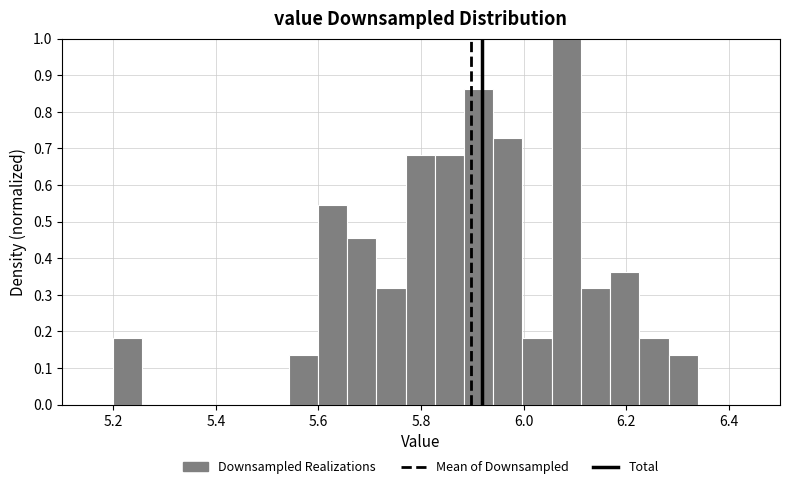

Around what value on the x-axis is the tallest bar? Give the approximate position of its centre, as read against the axis.

6.08